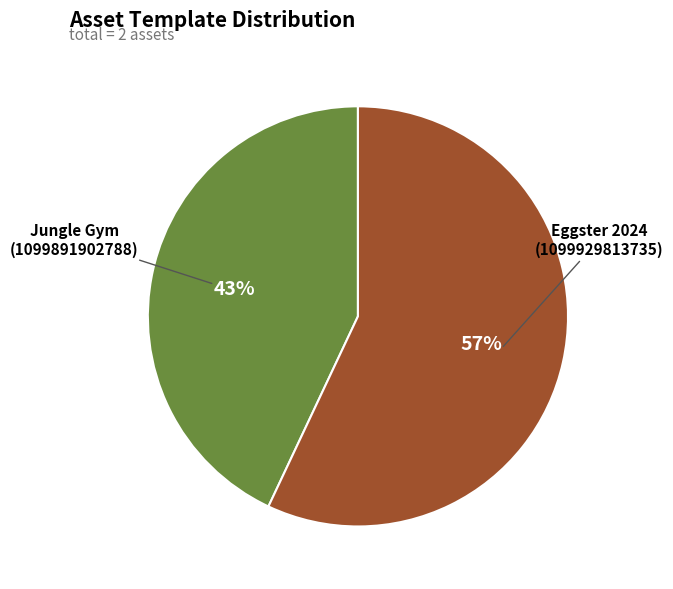

To the nearest percent, what is the combined percentage of Eggster 2024 (1099929813735) and Jungle Gym (1099891902788)?

100%